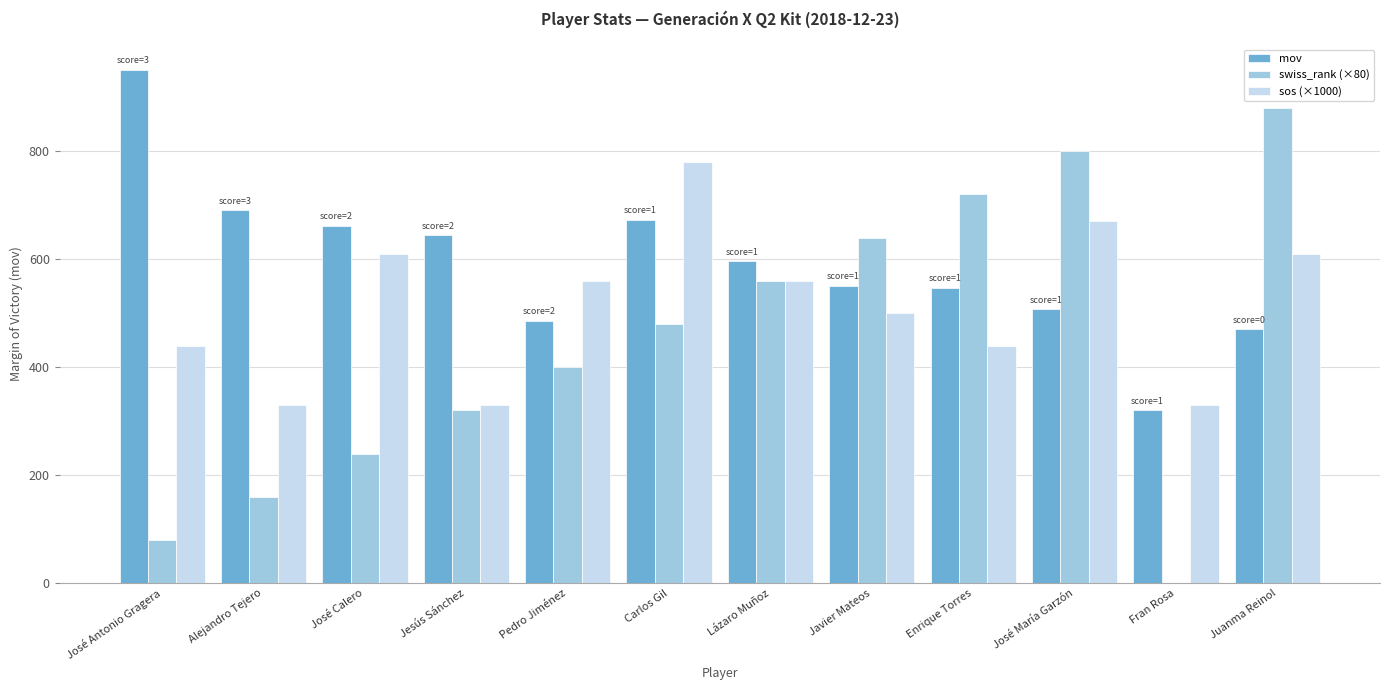

Is it true that mov equals 320 at Fran Rosa?

True